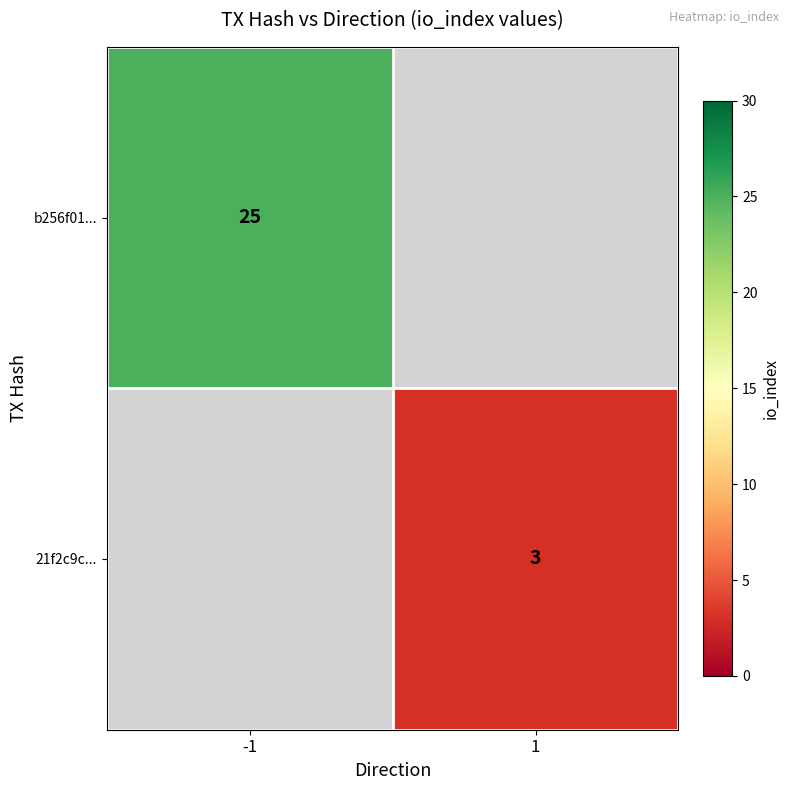

The 21f2c9c... series shows 5 at 1. True or false?

False